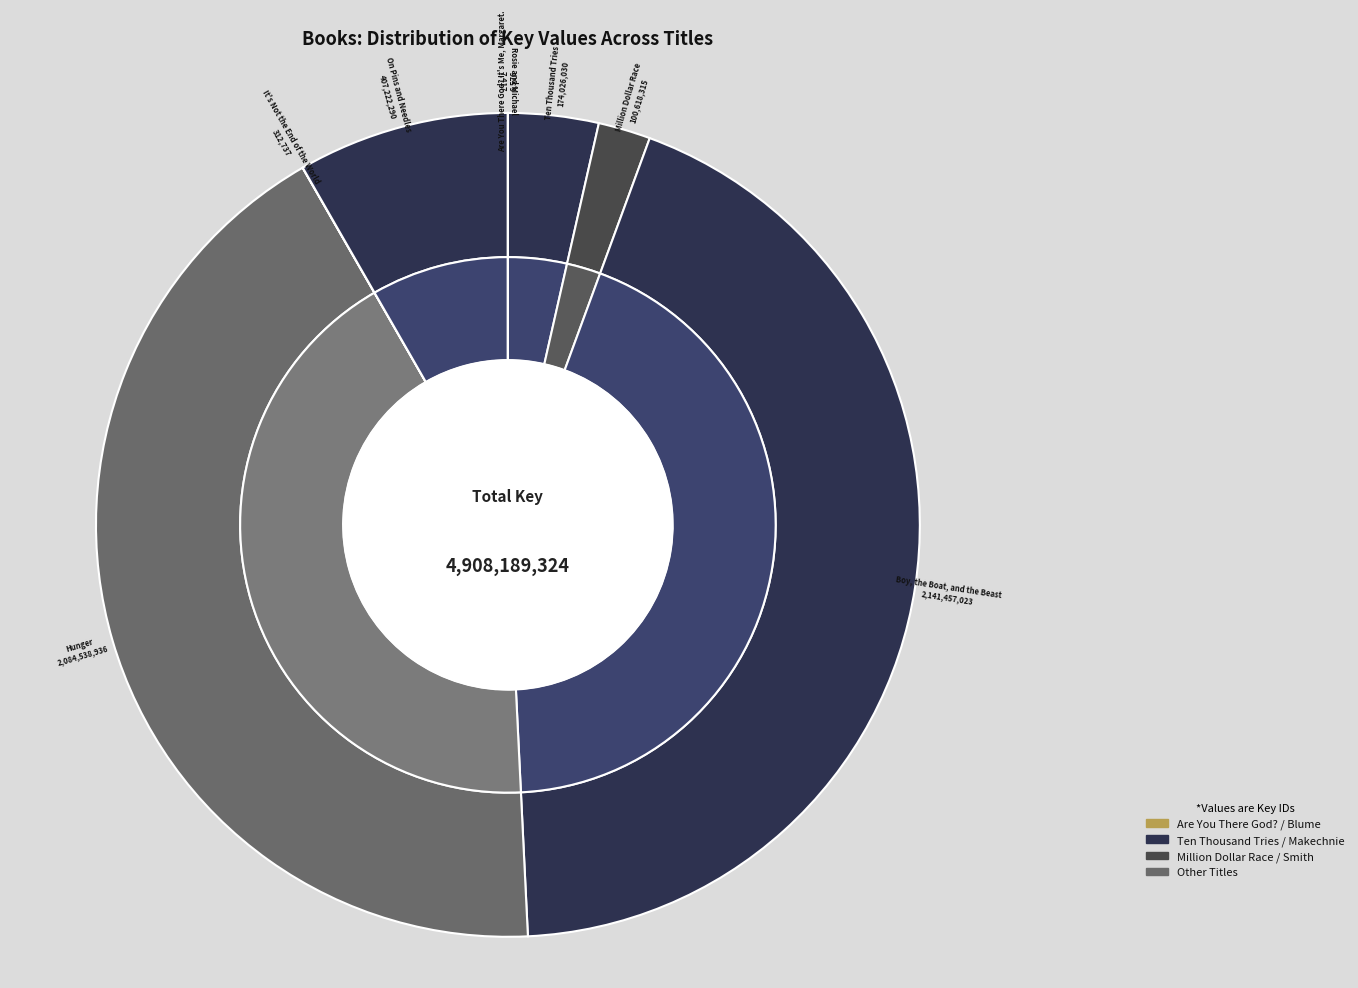

Which category has the biggest portion of the pie?

Boy, the Boat, and the Beast